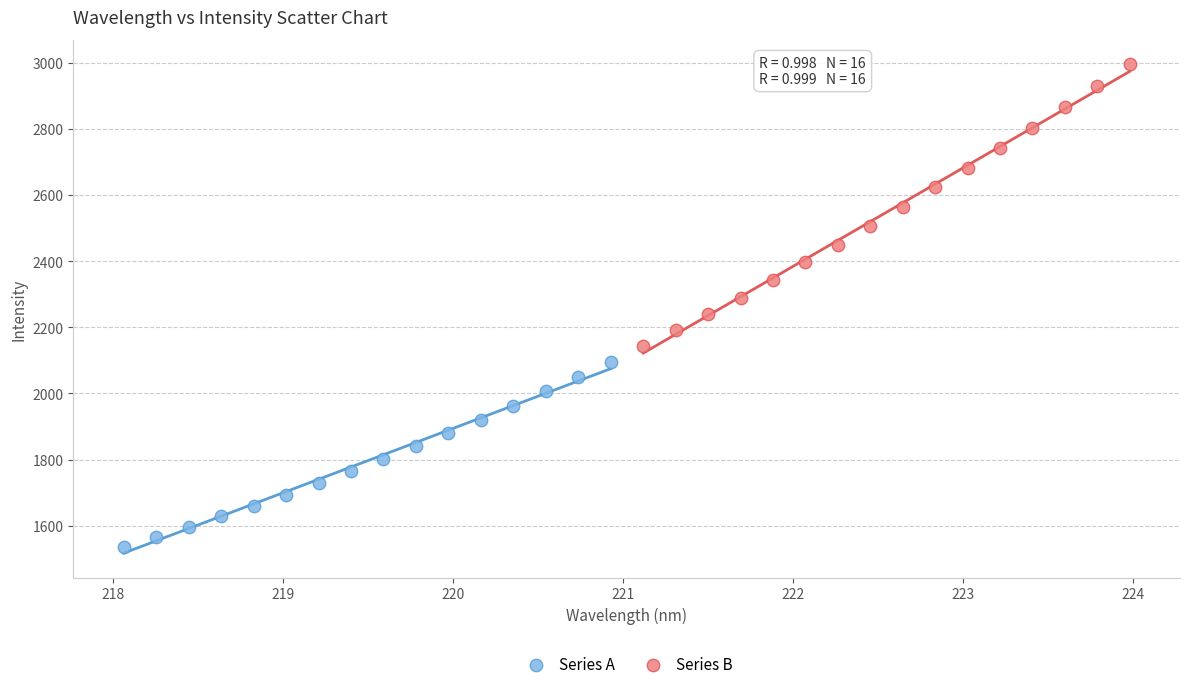

Which series has the largest Y range (max minus min)?

Series B